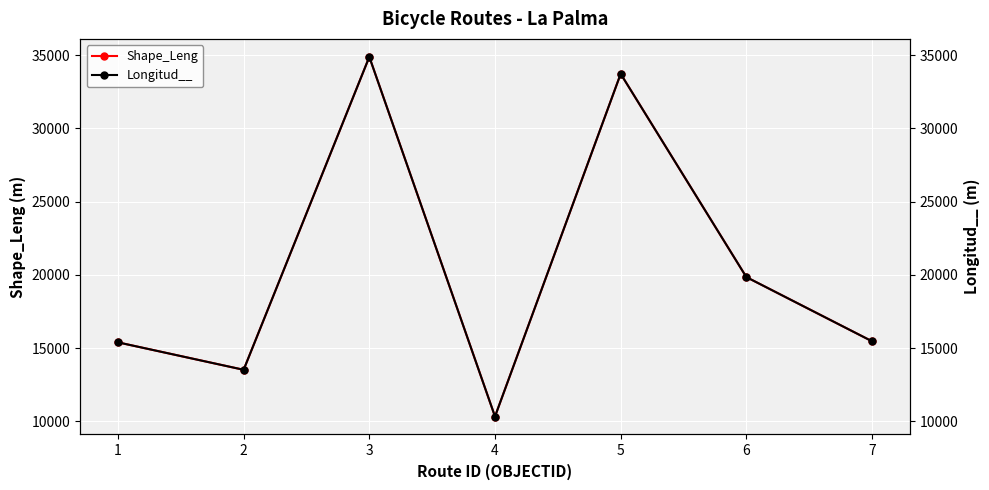

What is the spread (max minus min) of values at 7?

0.1